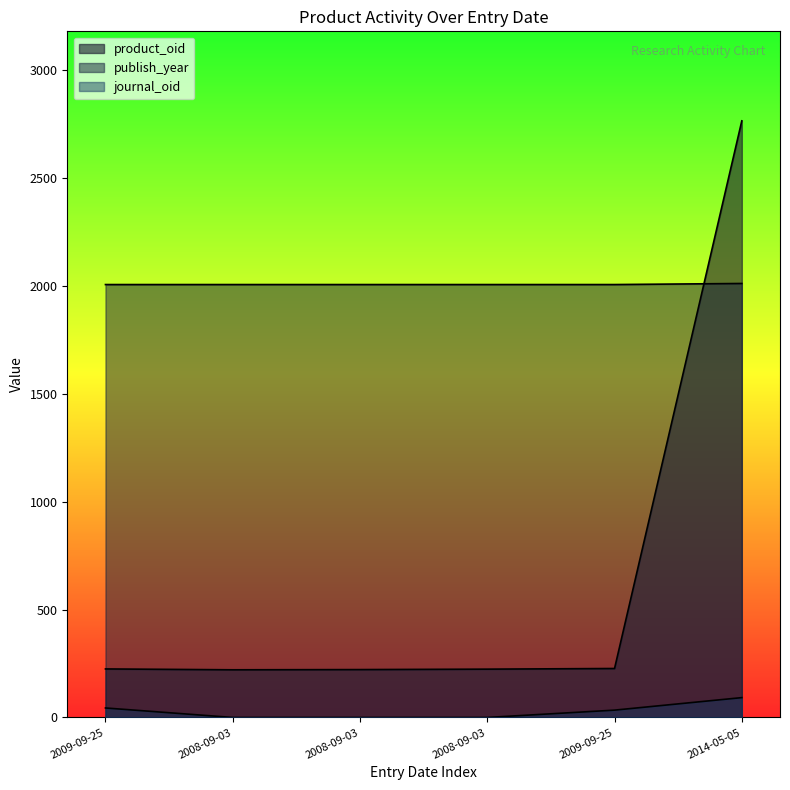

Which series changed the most between 2008-09-03 and 2014-05-05?

product_oid